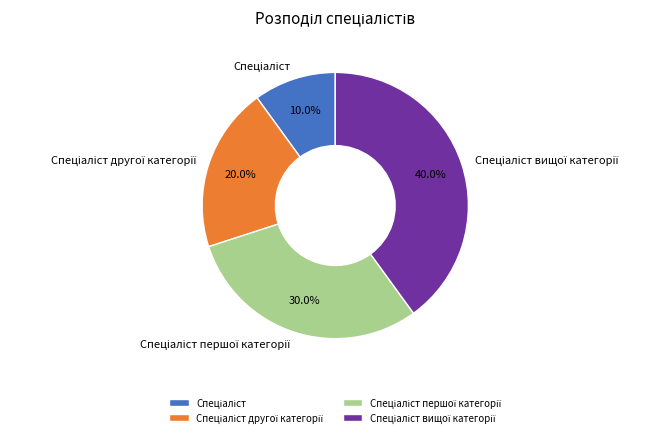

Is there any slice that represents more than half of the pie?

No